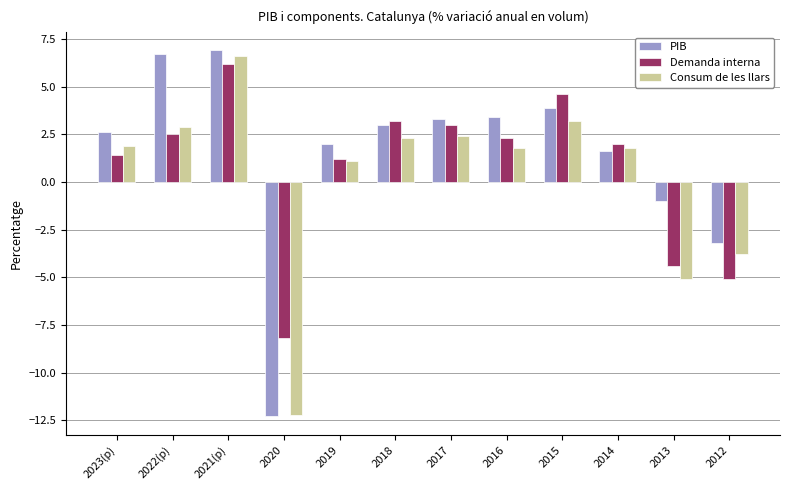

At which label does Demanda interna first exceed 2?

2022(p)